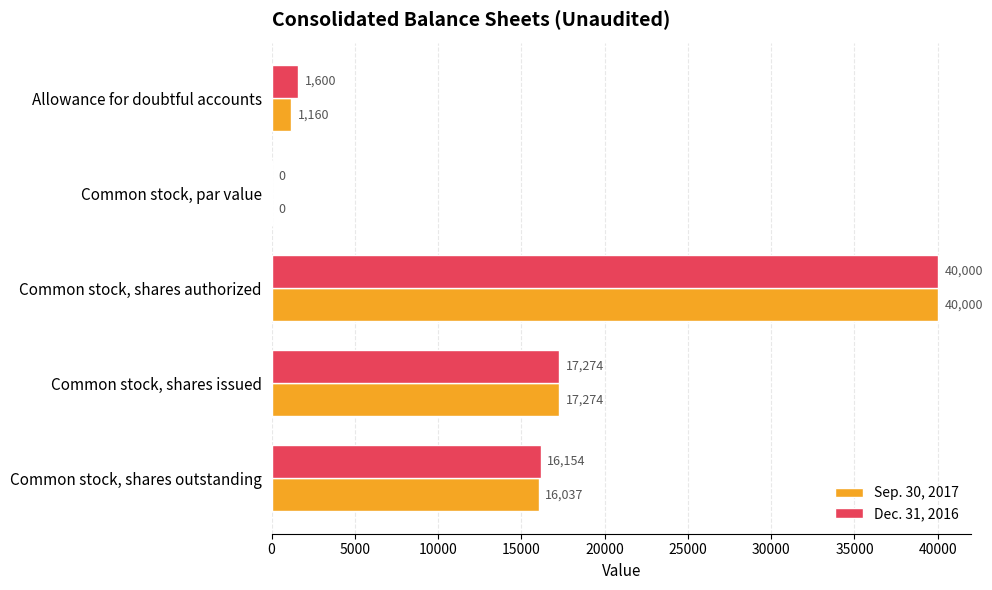

Which series has the largest total across all categories?

Dec. 31, 2016